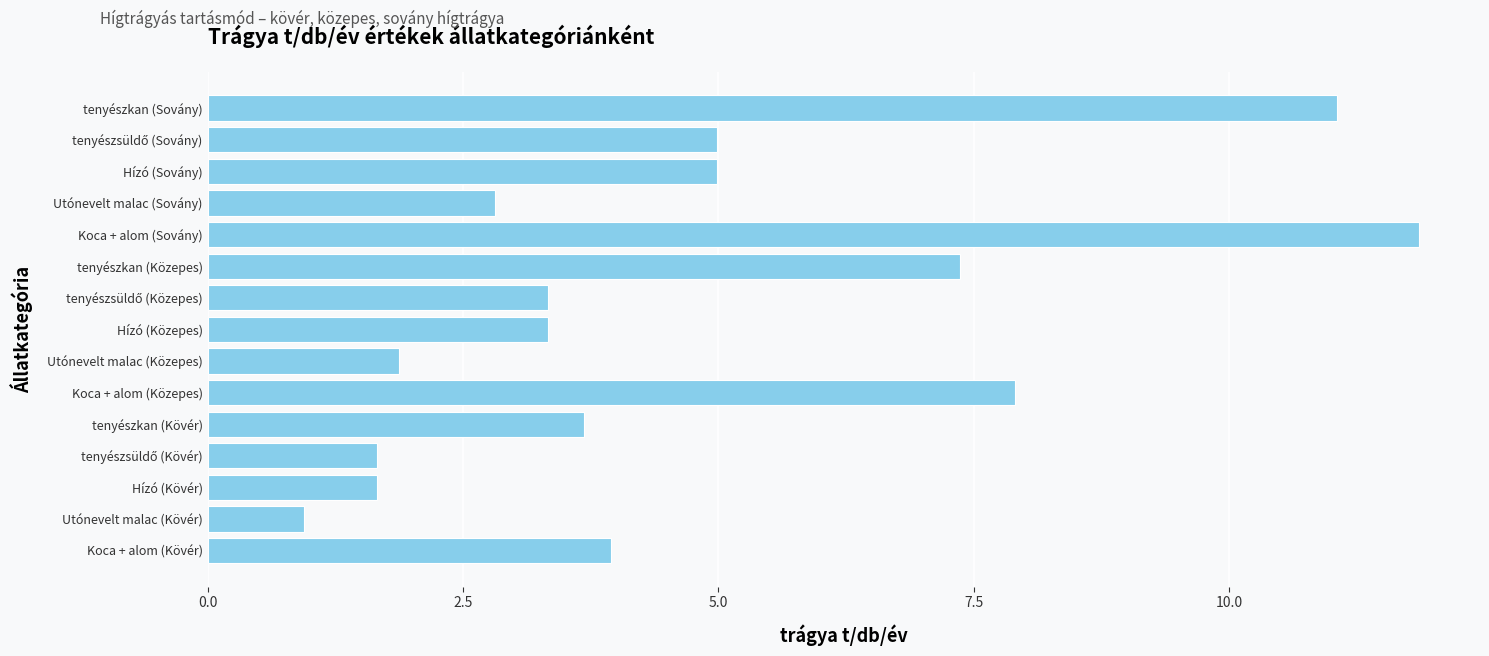

Which category has the highest value across all series?

Koca + alom (Sovány)